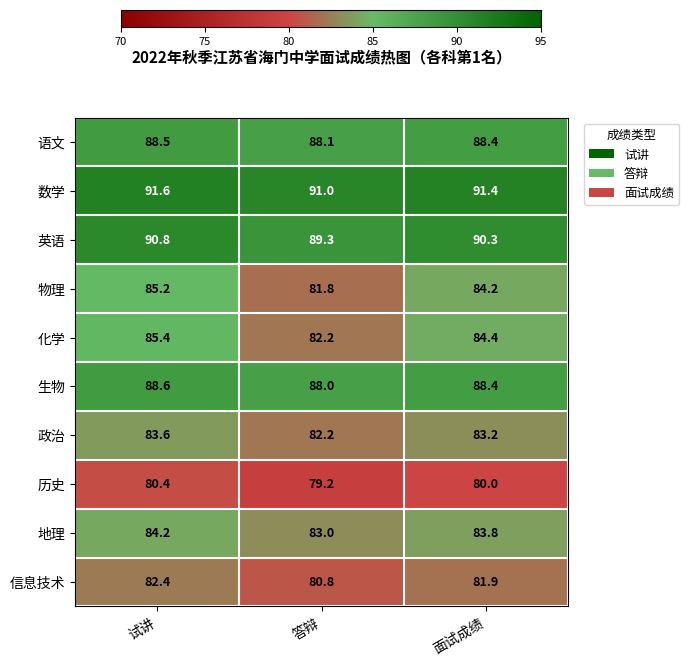

At which category is the sum across all series the highest?

试讲